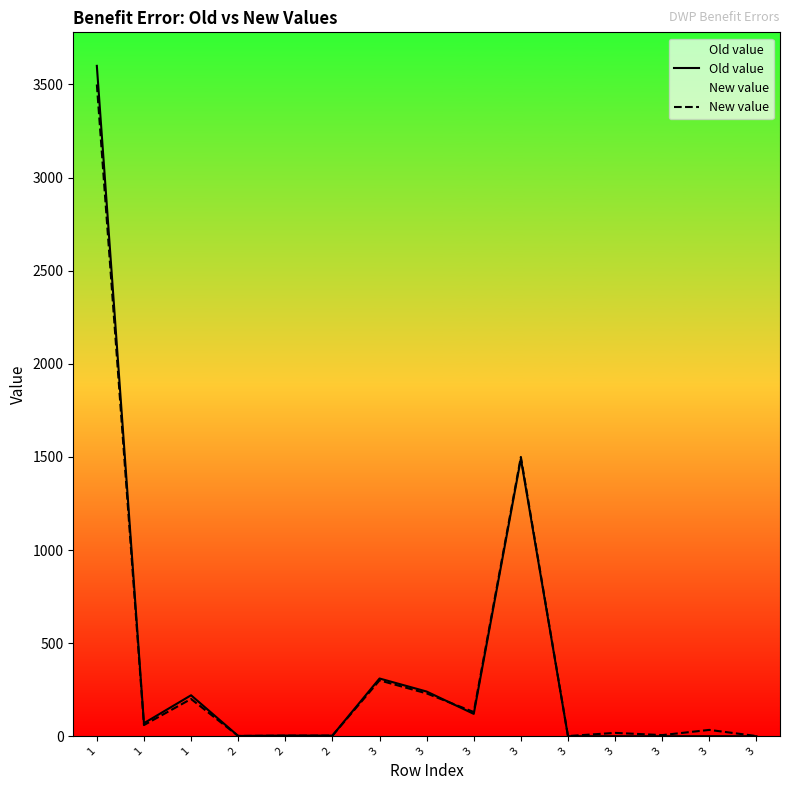

What value does the New value series have at 3?

1.0